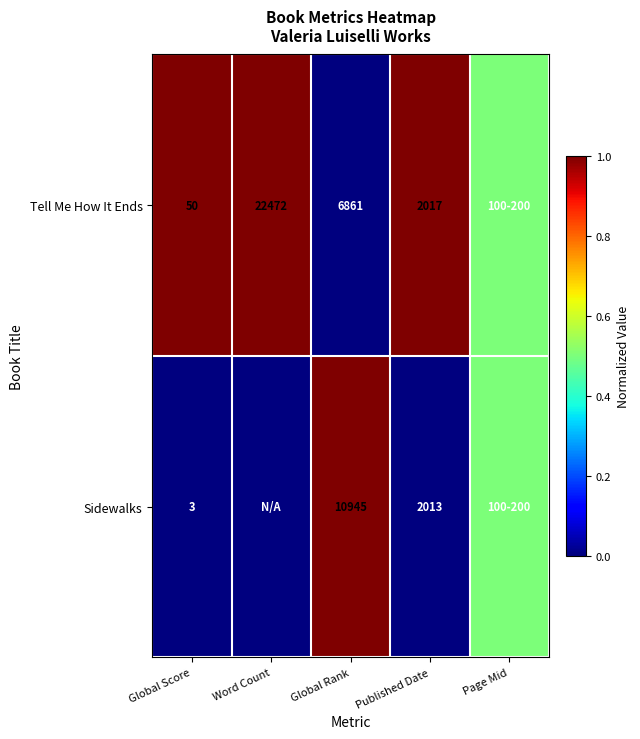

What is the difference between the Tell Me How It Ends values at Global Rank and Global Score?

6811.0